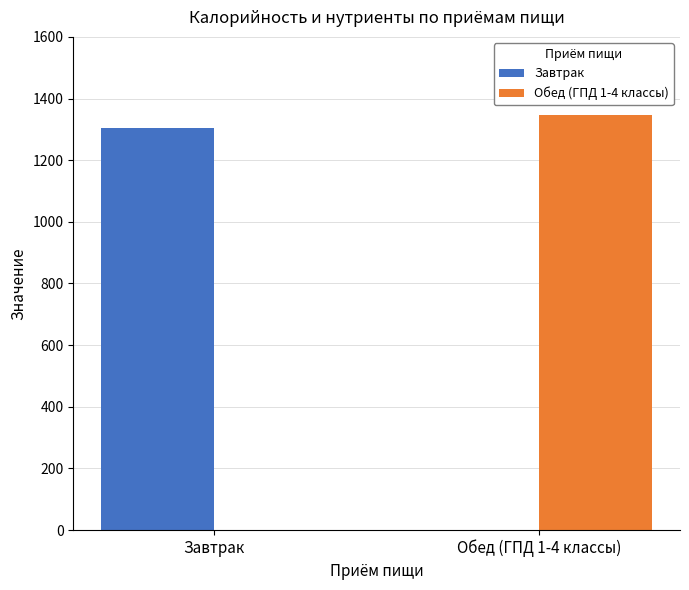

Reading right to left, list all the values displayed in this chart.

Завтрак: 0	1305
Обед (ГПД 1-4 классы): 1346	0